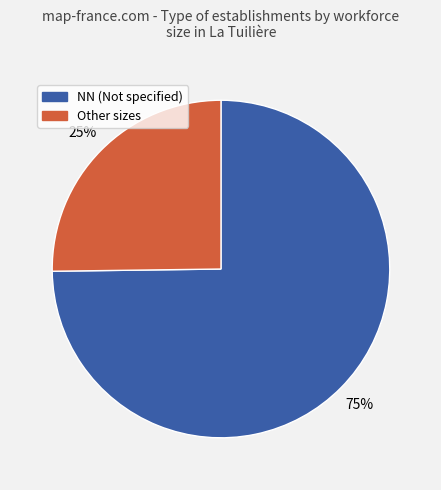

How many segments does this pie chart have?

2